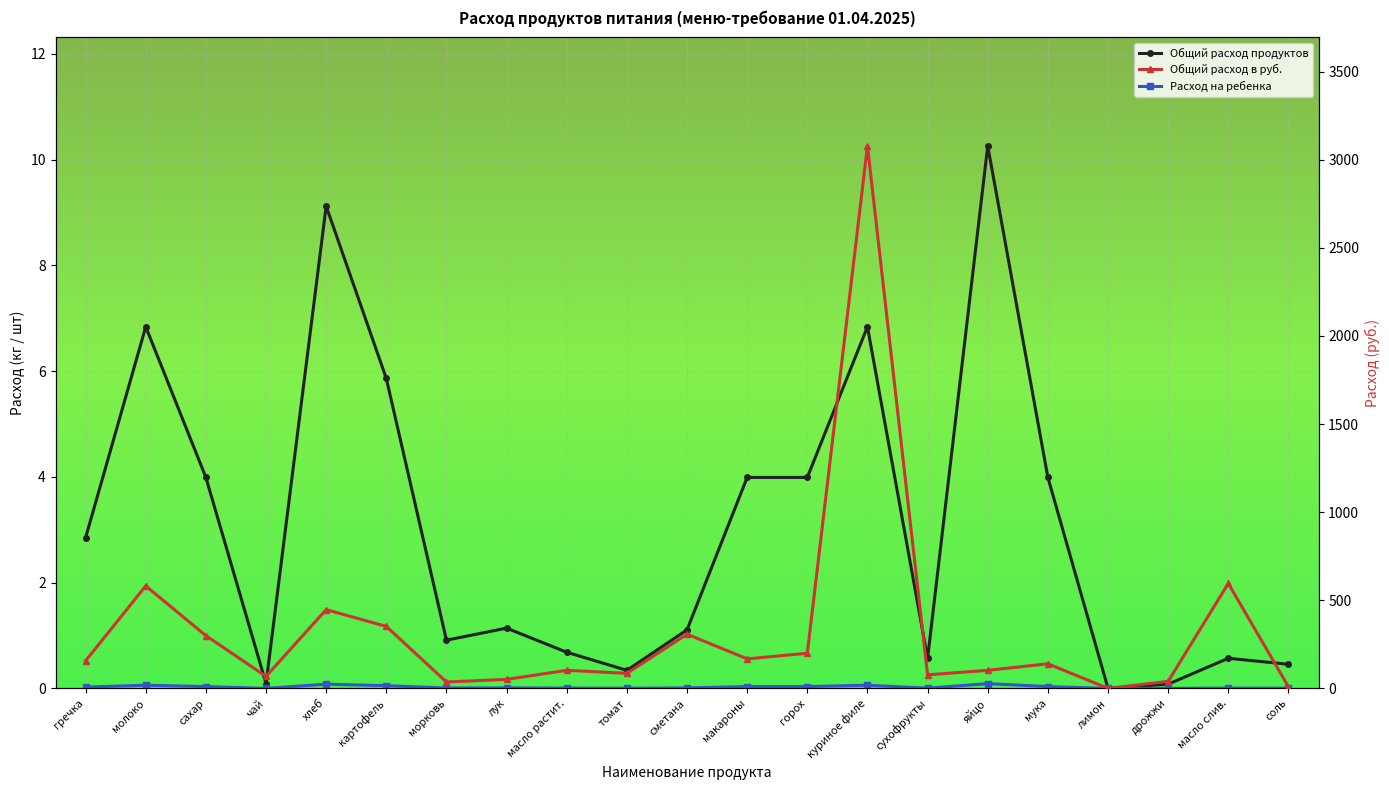

How many values in Расход на ребенка are above zero?

20